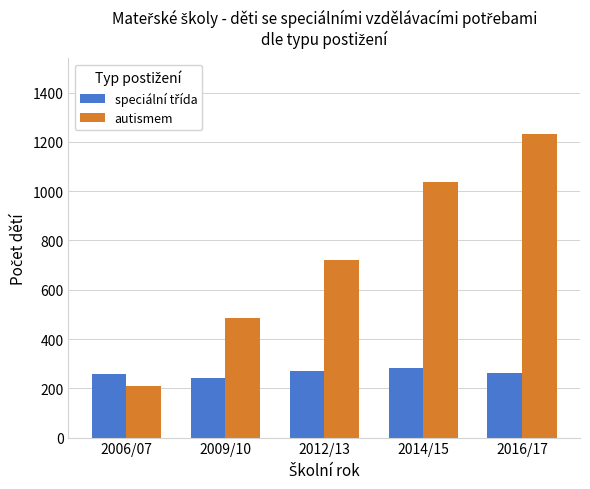

What value does the autismem series have at 2012/13, to the nearest 100?

700